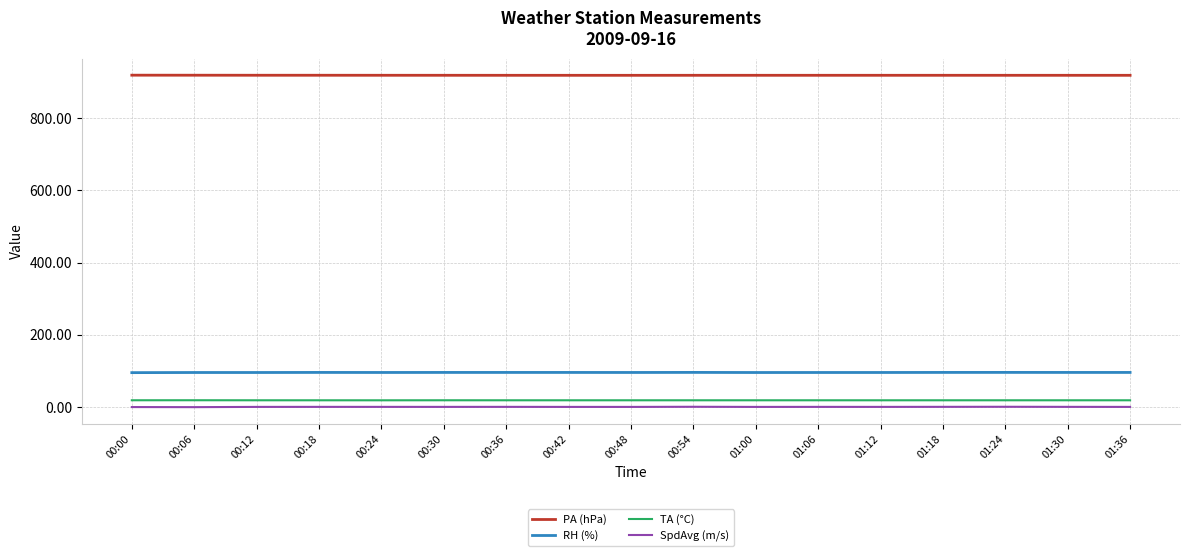

Read the SpdAvg (m/s) value at 00:18.

0.8